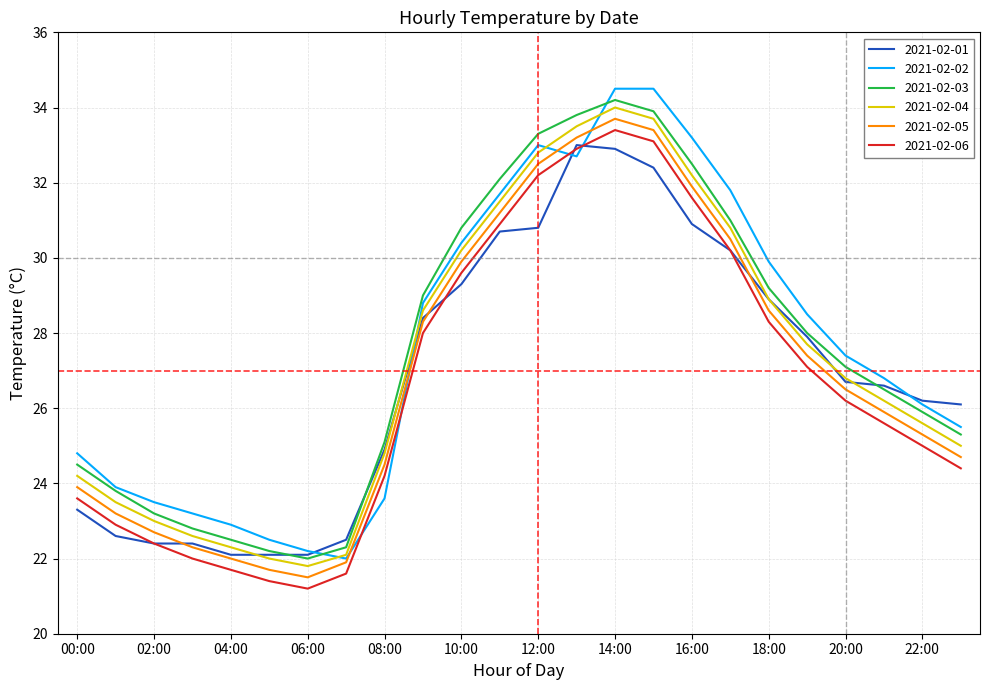

What is the lowest value of the 2021-02-01 series?

22.1